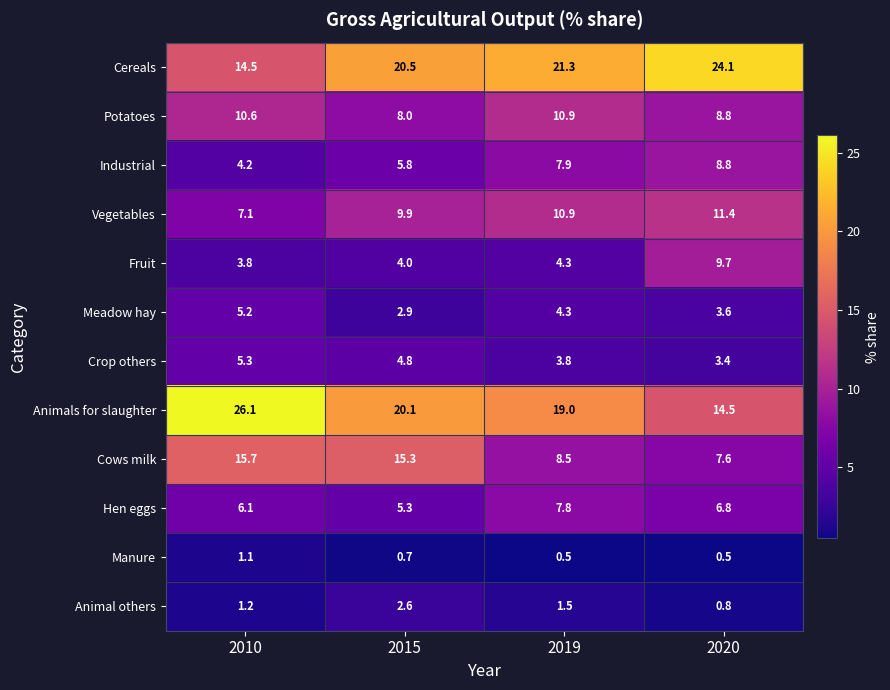

At which label is Crop others closest to 4?

2019